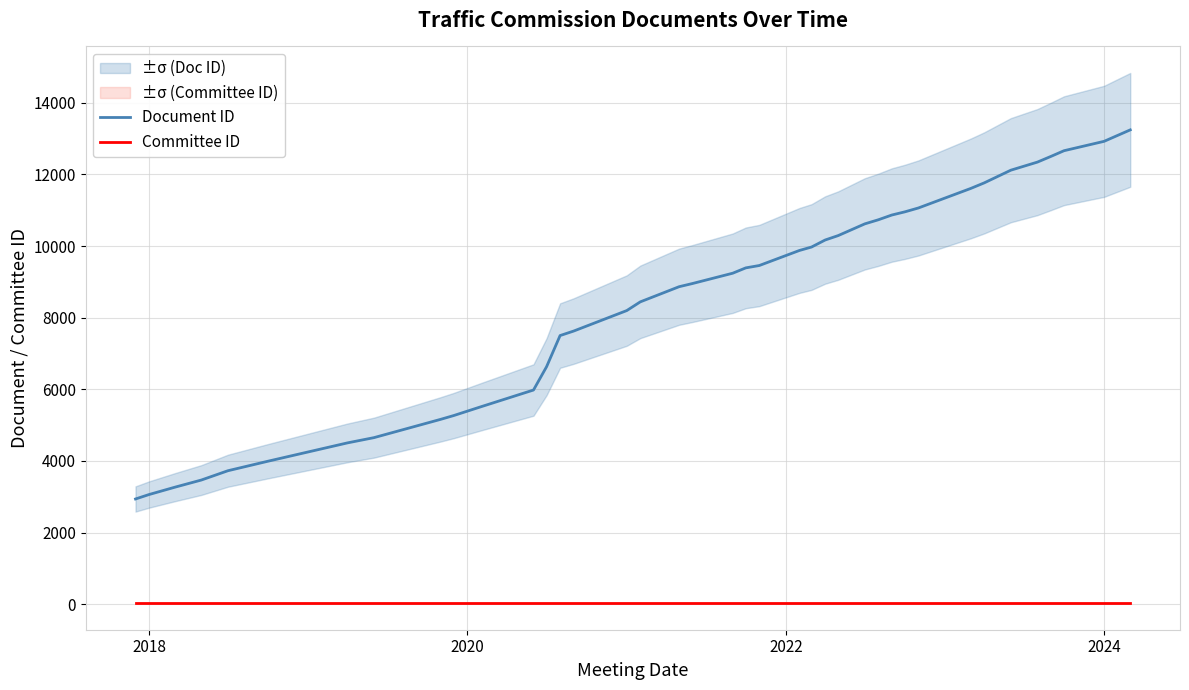

True or false: Committee ID and Document ID cross at least once.

False